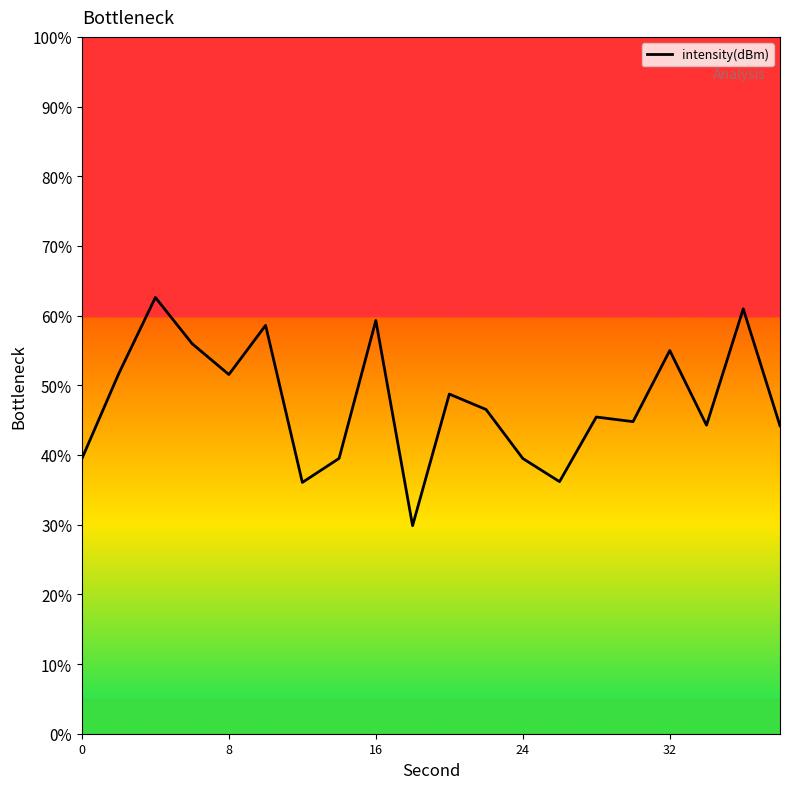

What is the smallest value displayed?

29.9